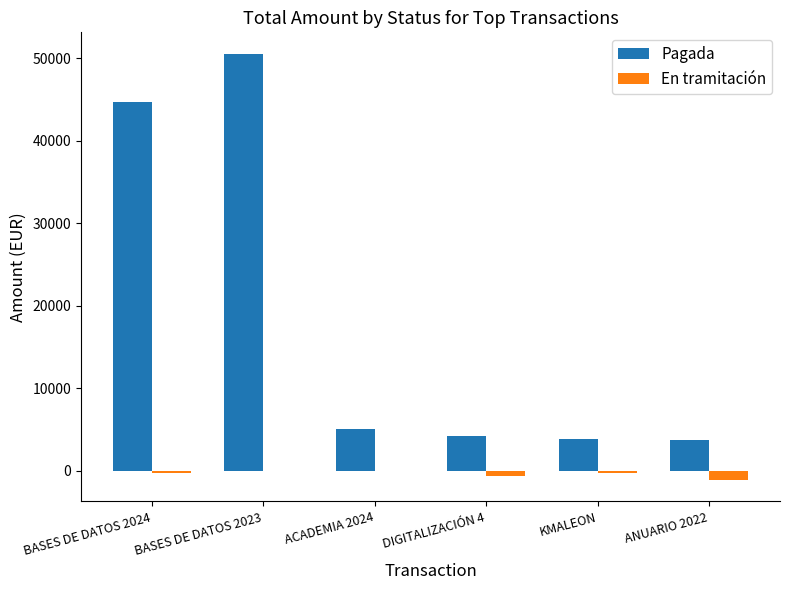

What is the total value across all series at ACADEMIA 2024?

4919.9